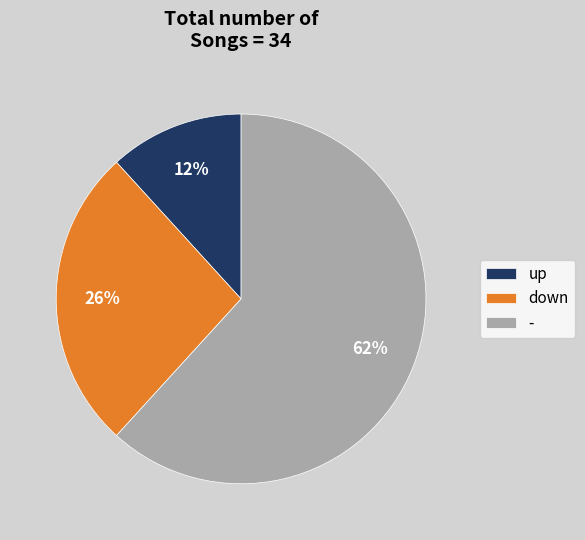

True or false: - accounts for 62% of the total.

True